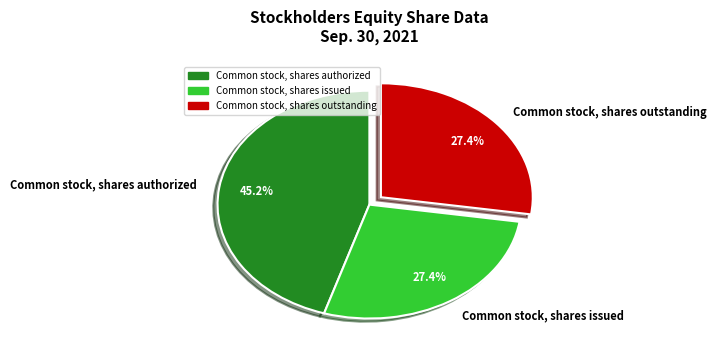

True or false: Common stock, shares issued accounts for 27% of the total.

True